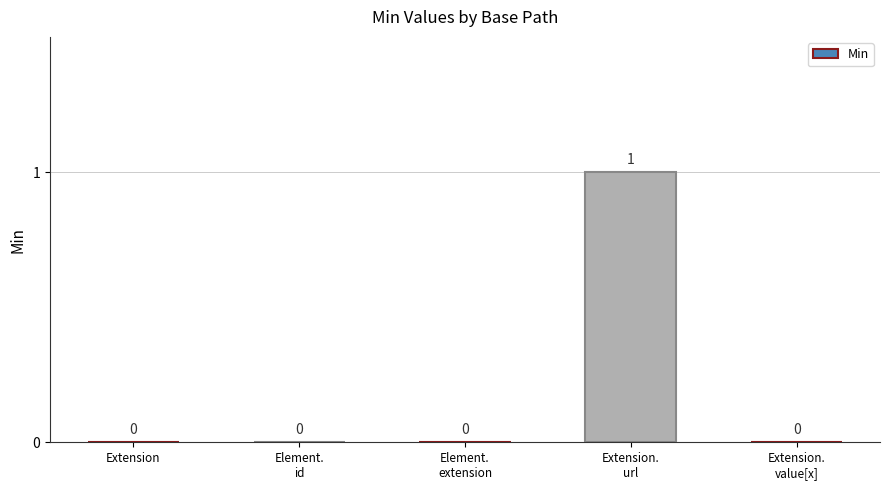

How many categories are shown in the chart?

5